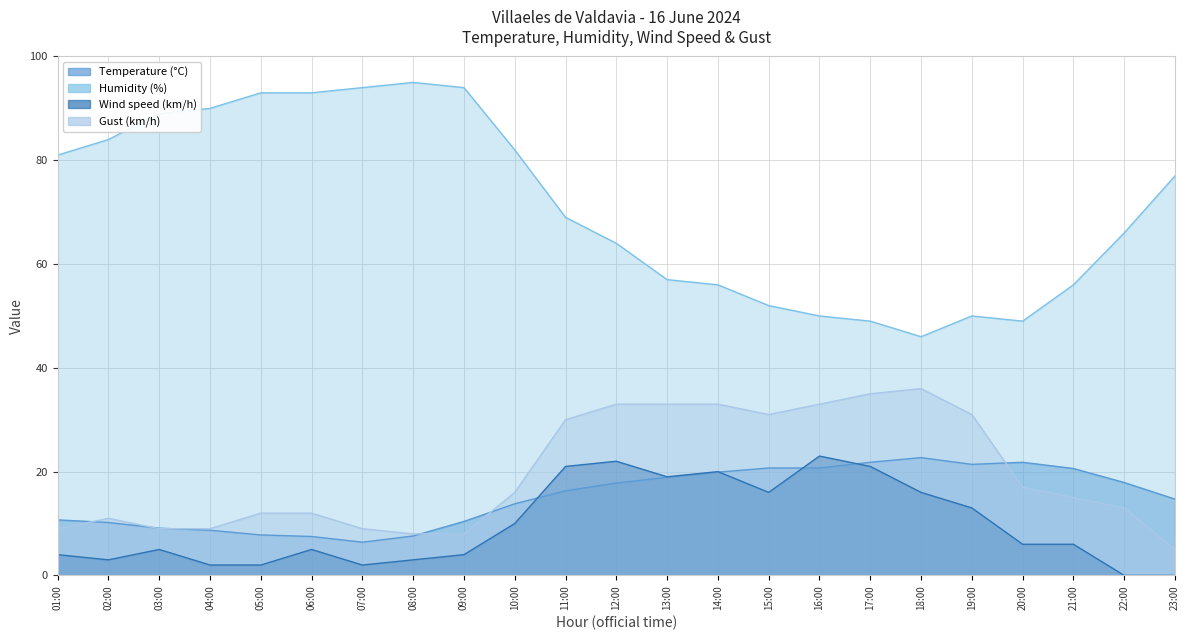

The value of Temperature (°C) at 10:00 is 13.8. True or false?

True